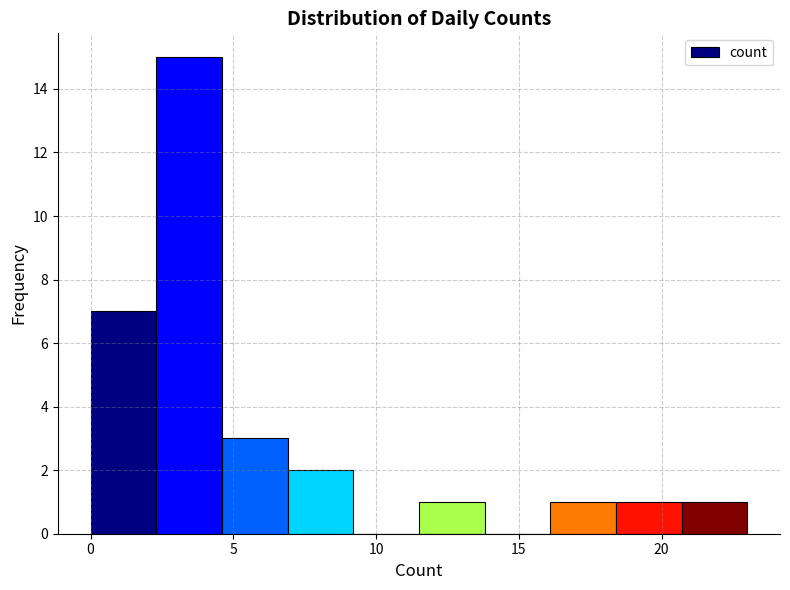

Reading left to right, list every bar in this chart as the range it spans on the x-axis followed by its height. Neither the bar edges nor the heights are printed on the chart, so give them approximately, as read against the axes.

0.0 to 2.3: 7
2.3 to 4.6: 15
4.6 to 6.9: 3
6.9 to 9.2: 2
9.2 to 11.5: 0
11.5 to 13.8: 1
13.8 to 16.1: 0
16.1 to 18.4: 1
18.4 to 20.7: 1
20.7 to 23.0: 1